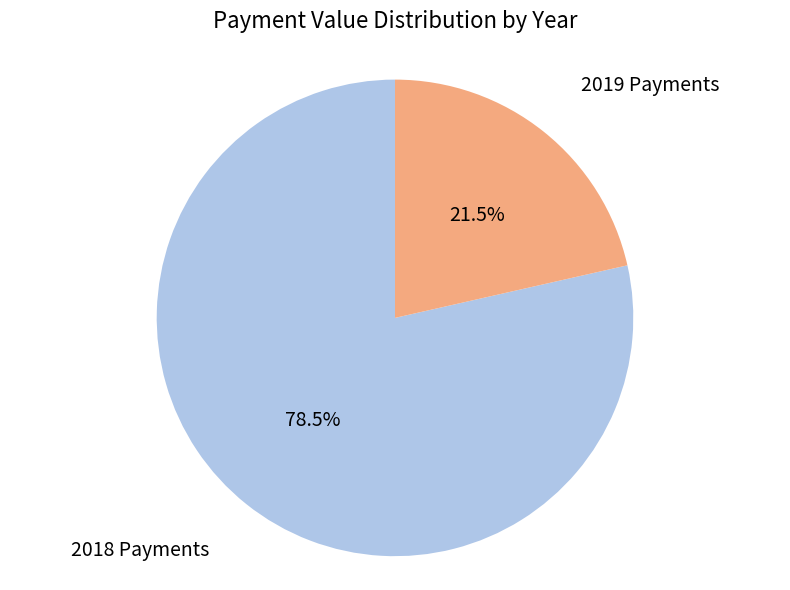

Does any single category account for the majority?

Yes